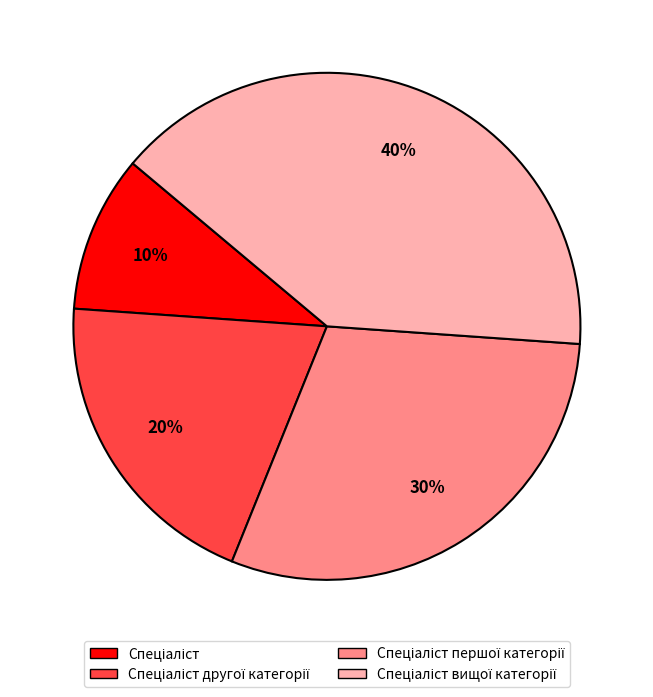

To the nearest percent, what is the average slice percentage?

25%